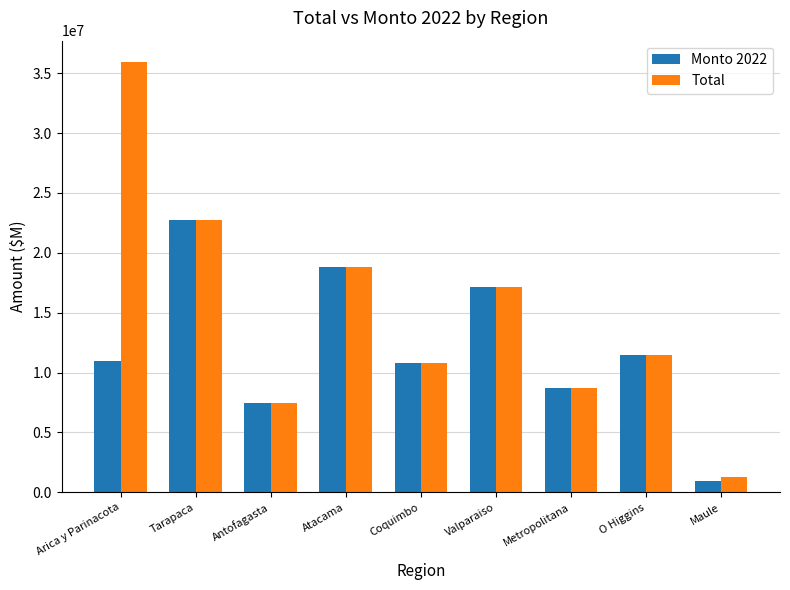

List the labels in order of Total value, largest first.

Arica y Parinacota, Tarapaca, Atacama, Valparaiso, O Higgins, Coquimbo, Metropolitana, Antofagasta, Maule